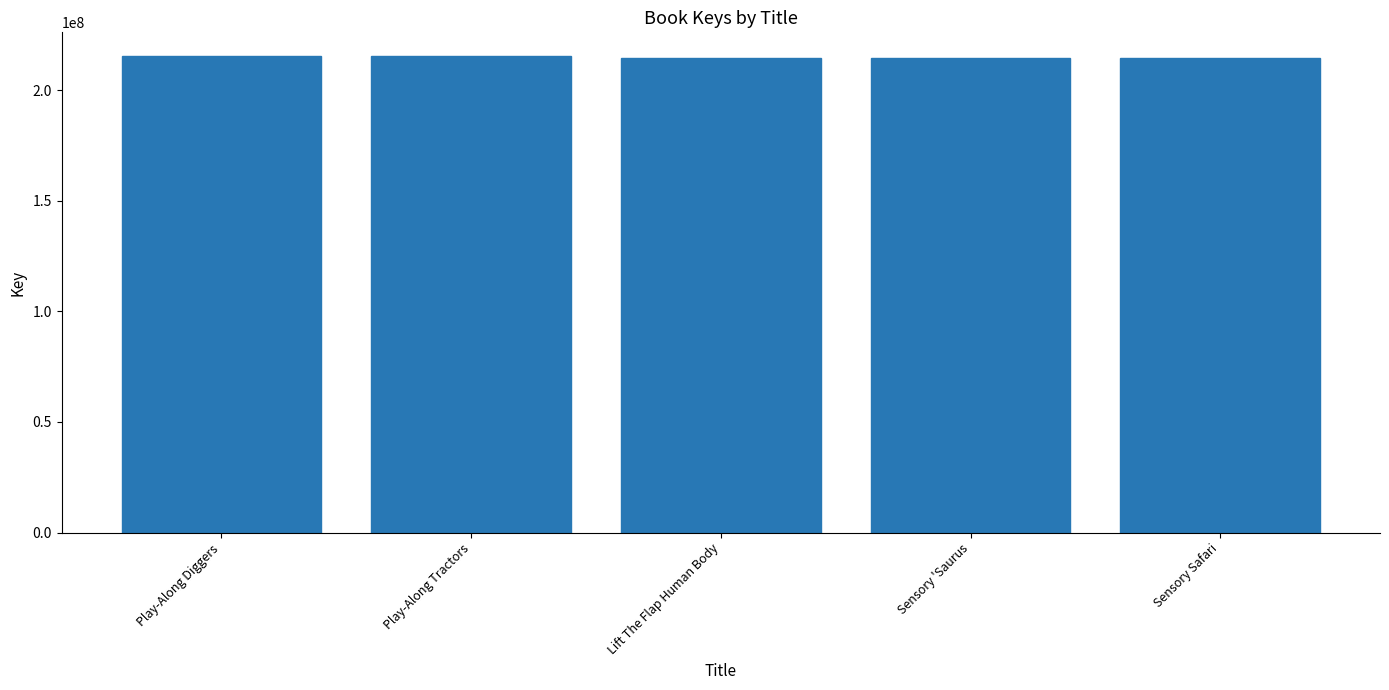

What is the difference between the maximum and minimum values?

693745